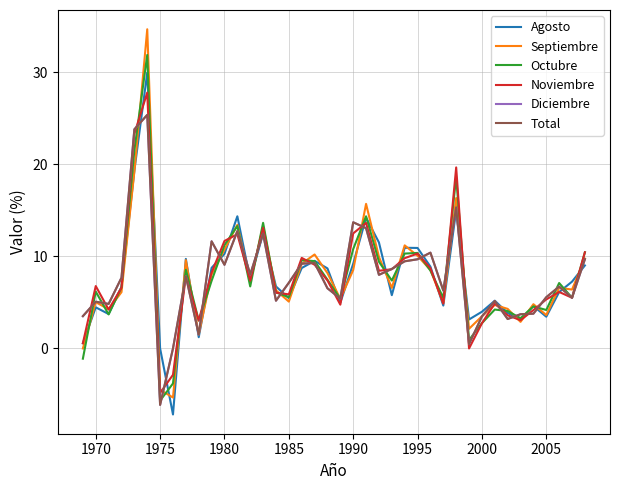

Is this an area chart (filled region under the line)?

No